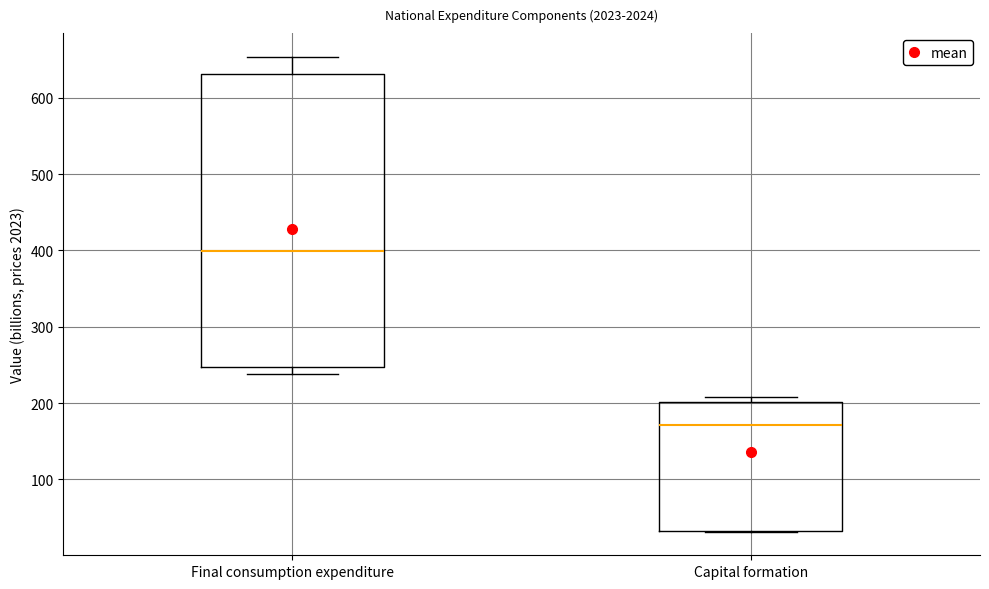

Which box has the highest median line?

Final consumption expenditure